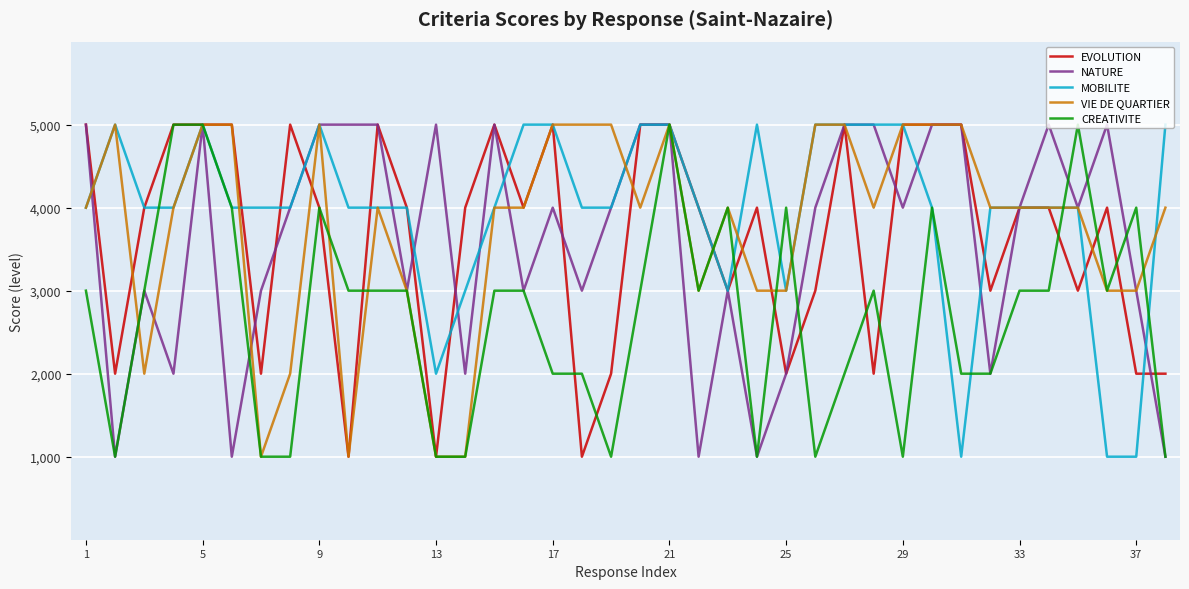

In VIE DE QUARTIER, how many points are lower than both neighbors (excluding endpoints)?

6